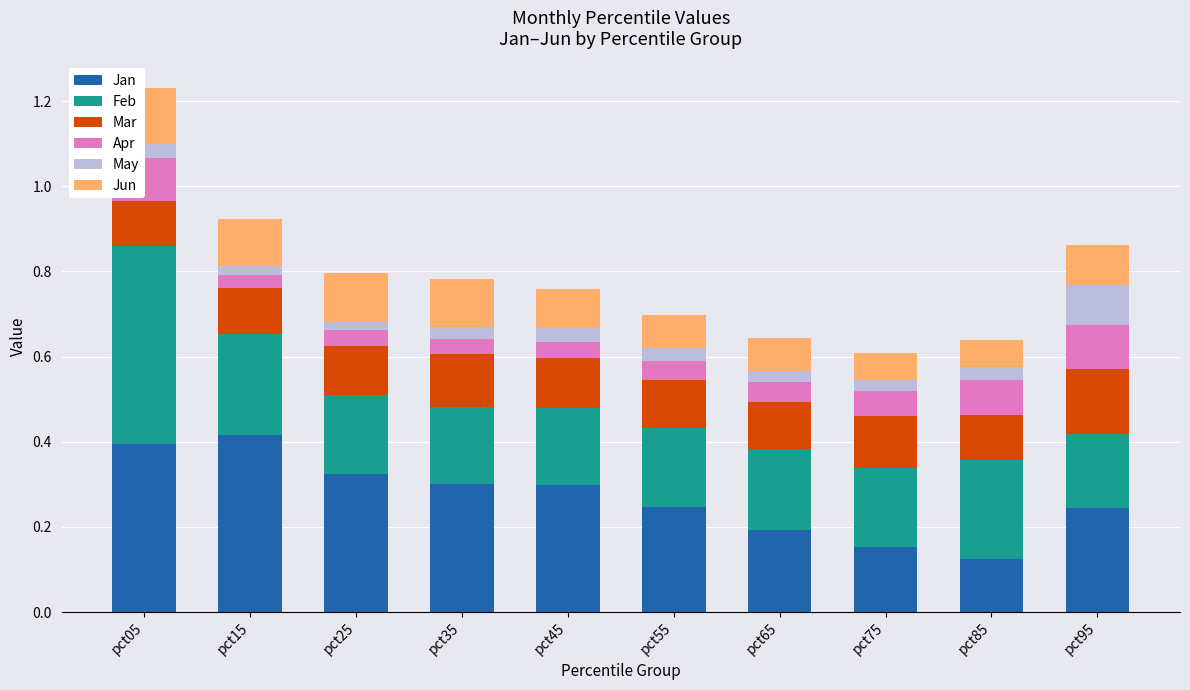

At which label does Feb reach its minimum?

pct95